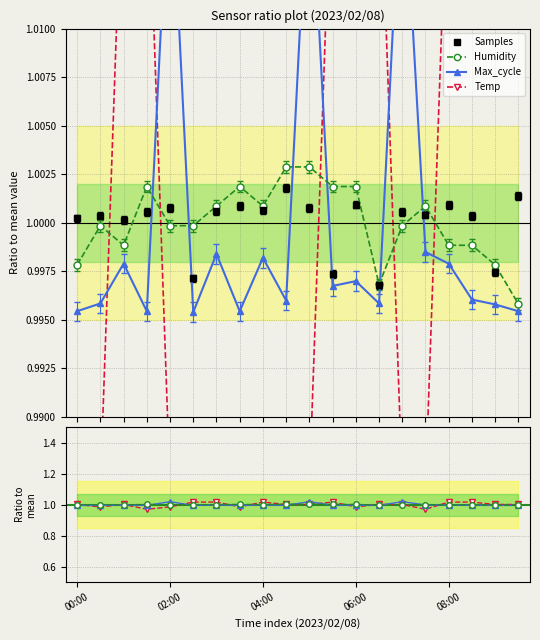

At which label does Temp reach its peak?

01:00